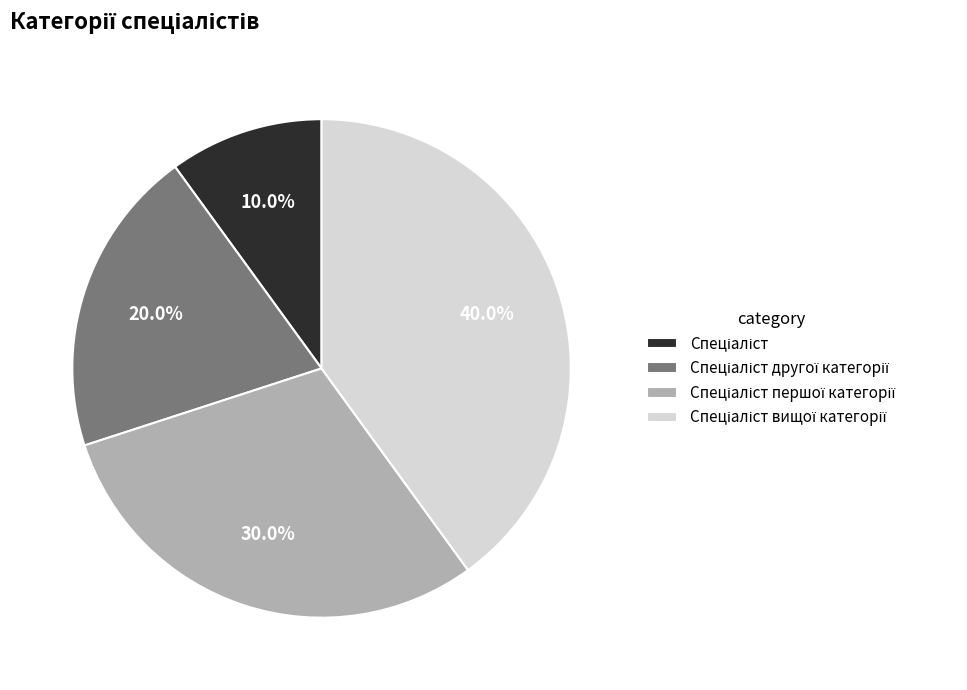

Is there any slice that represents more than half of the pie?

No